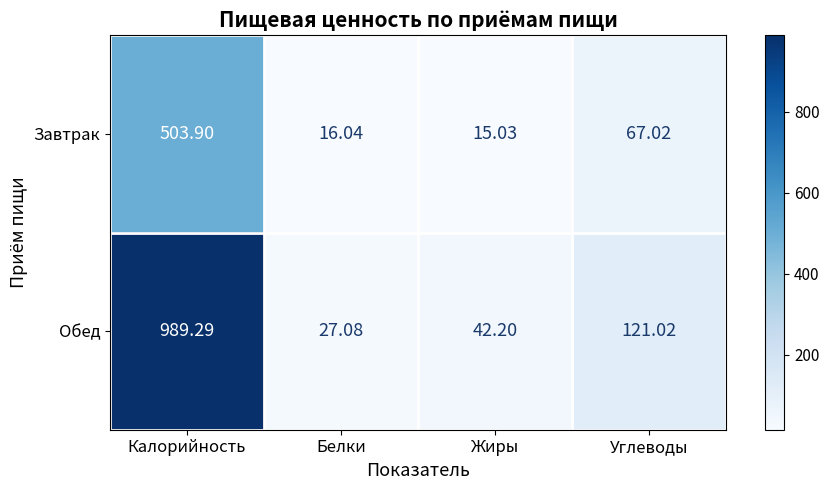

Which series changed the most between Калорийность and Жиры?

Обед